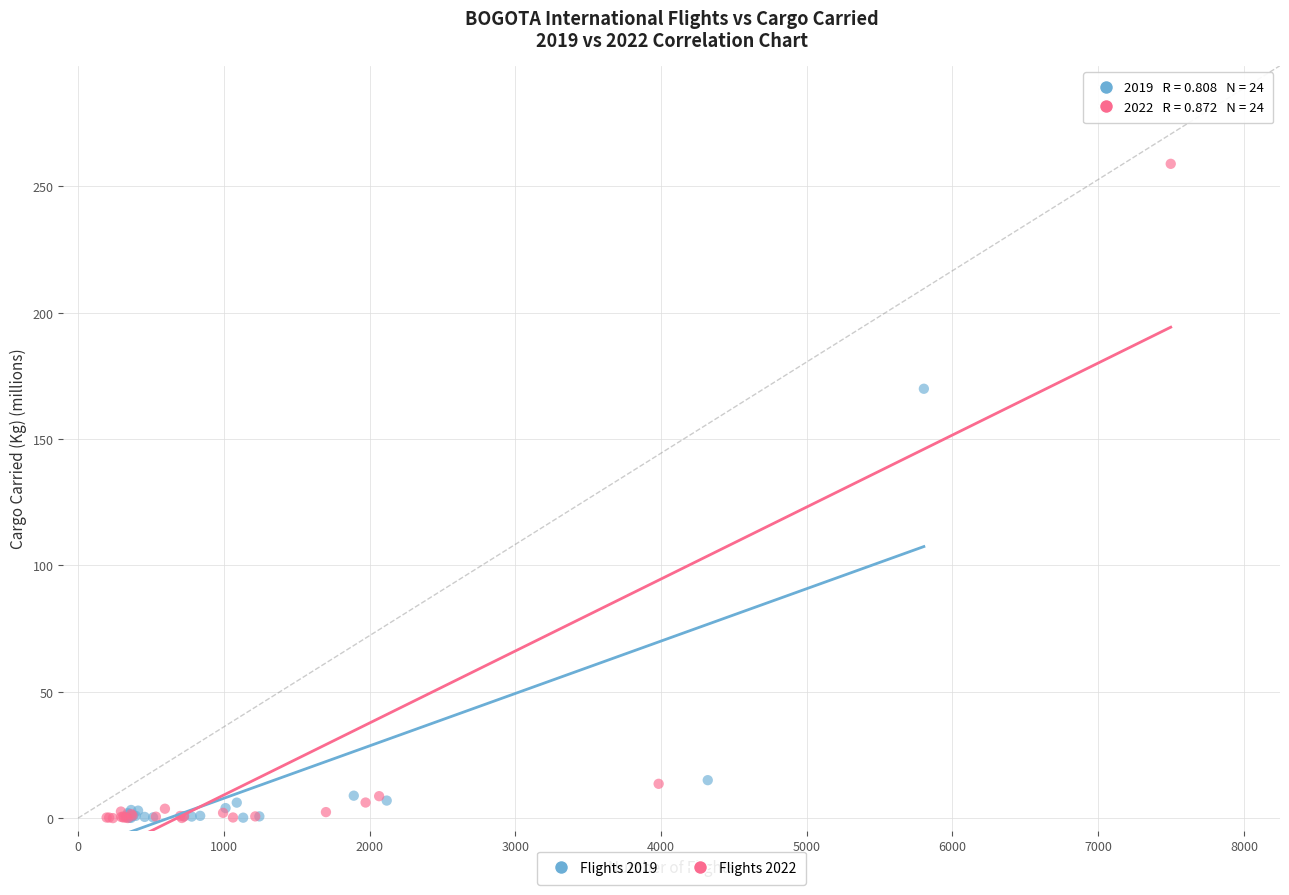

Which series contains the highest Y value?

Flights 2022